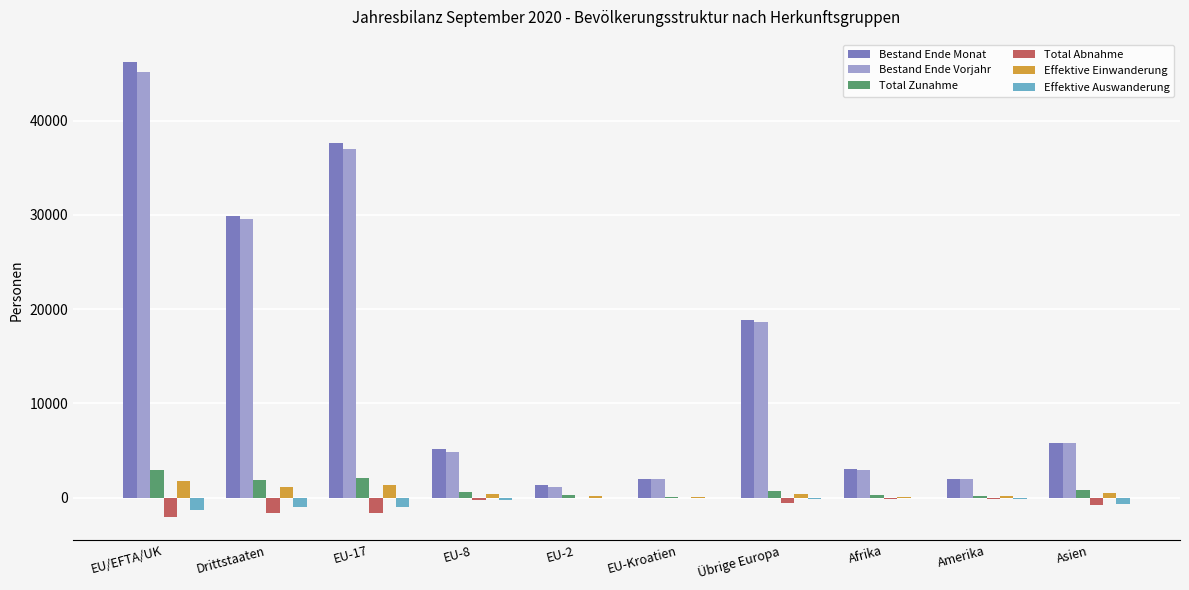

Is the value of Total Abnahme at EU-8 greater than the value of Bestand Ende Monat at EU-8?

No